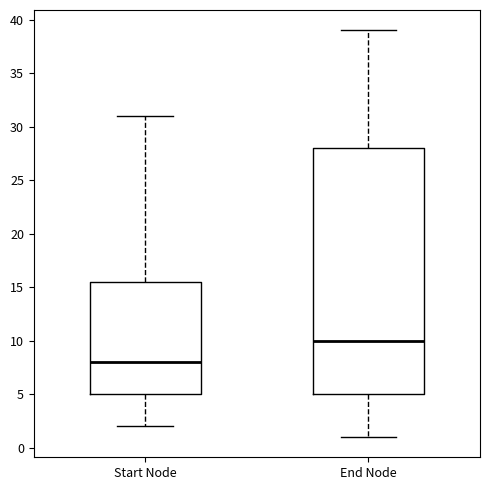

Where does the upper whisker of the box for End Node end on the y-axis? The values are not printed on the chart, so give them approximately, as read against the axis.

39.0